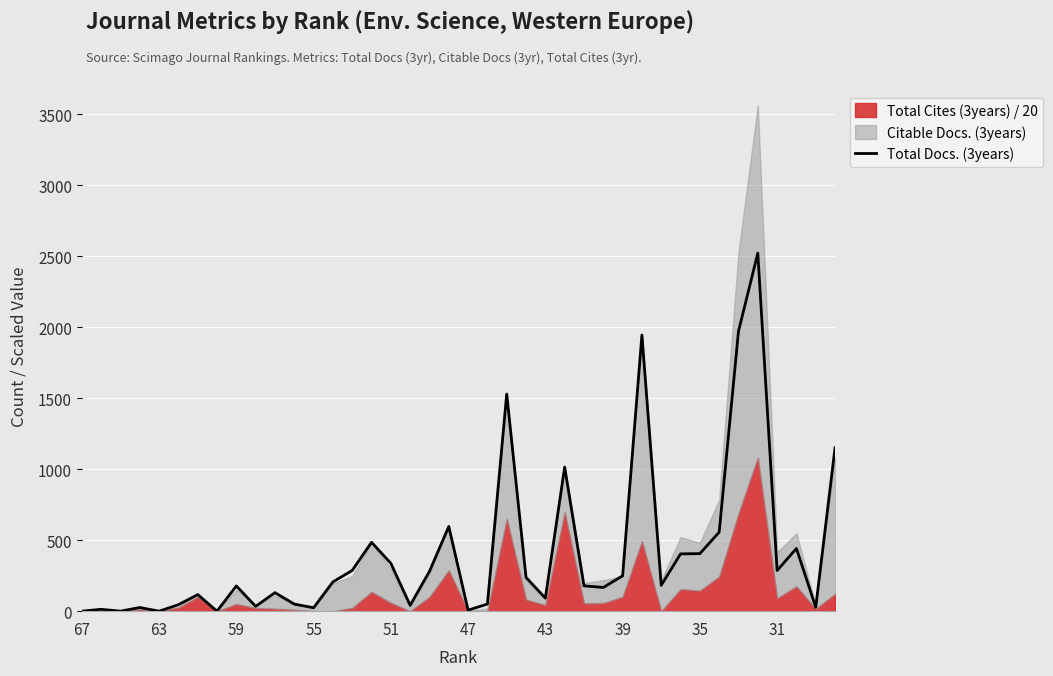

What is the maximum value for Total Docs. (3years)?

2521.0